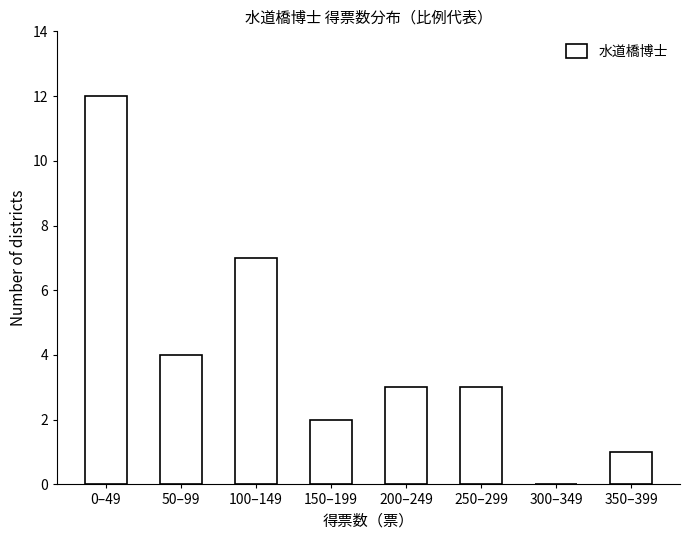

Reading left to right, extract all data points from this chart.

0–49=12	50–99=4	100–149=7	150–199=2	200–249=3	250–299=3	300–349=0	350–399=1